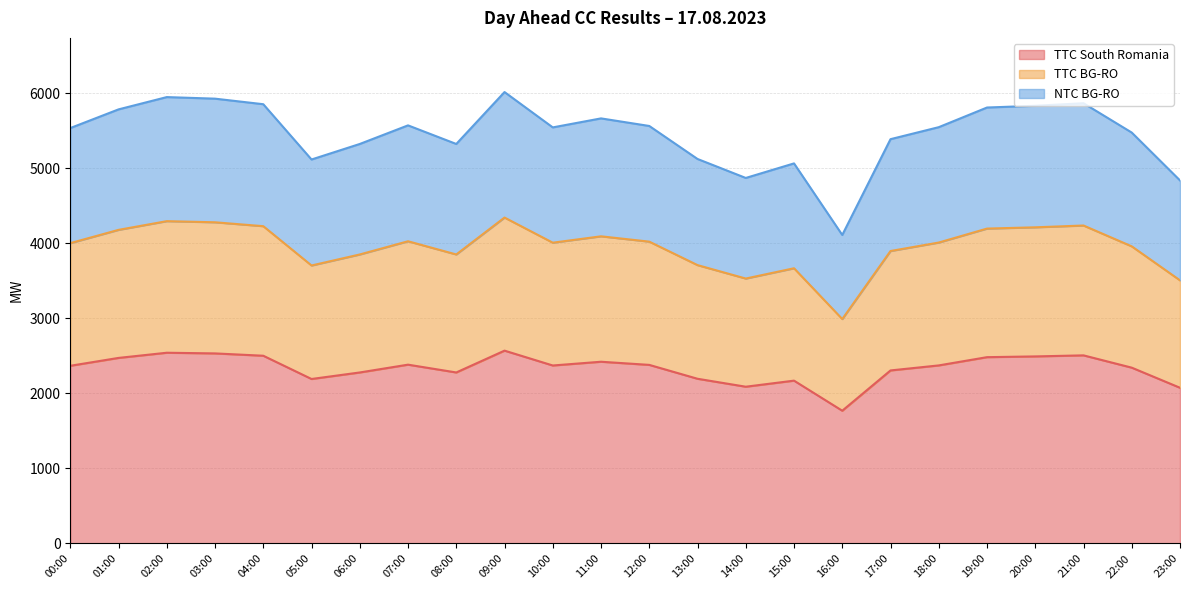

How many values in the TTC BG-RO series exceed 4012?

11